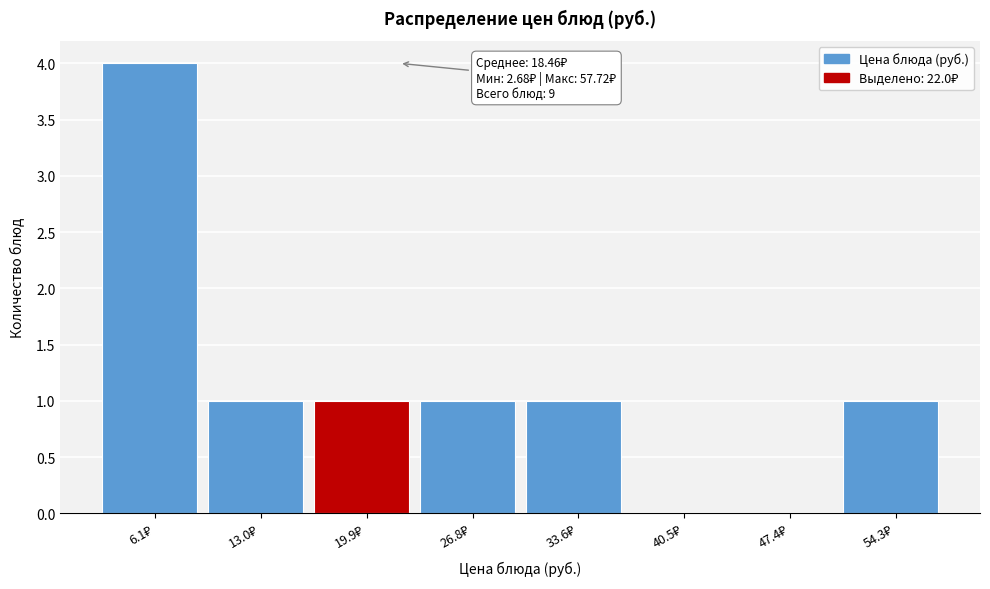

Which range on the x-axis has the tallest bar?

3 to 10